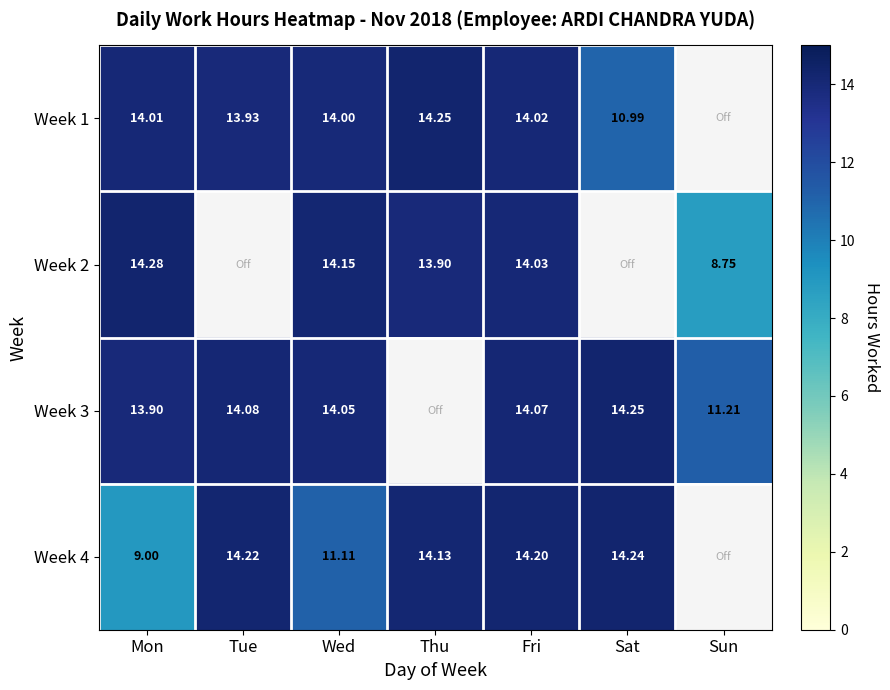

What is the total value across all series at Mon?

51.2